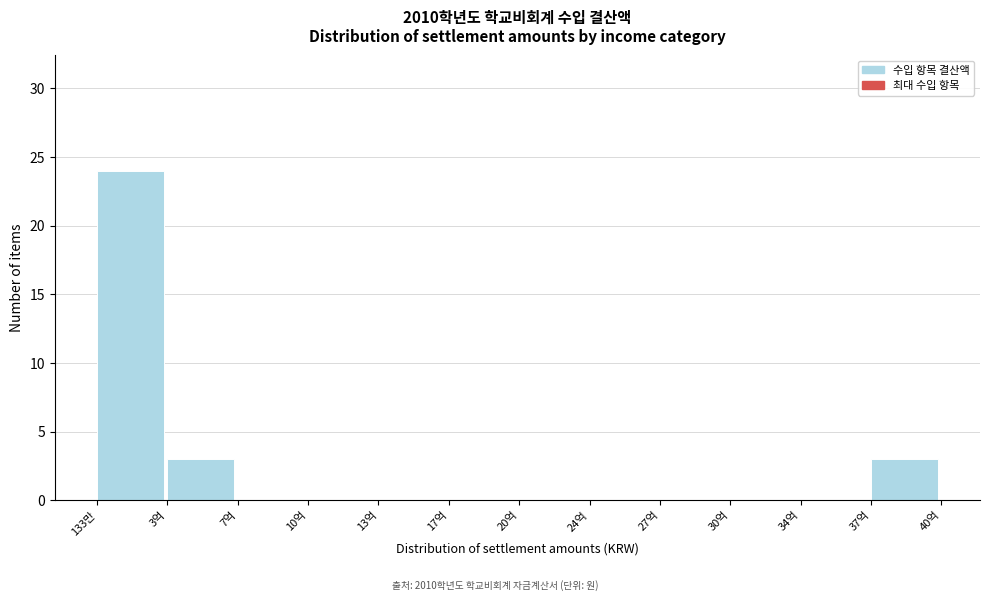

Reading right to left, list all the values displayed in this chart.

37억=3	34억=0	30억=0	27억=0	24억=0	20억=0	17억=0	13억=0	10억=0	7억=0	3억=3	133만=24